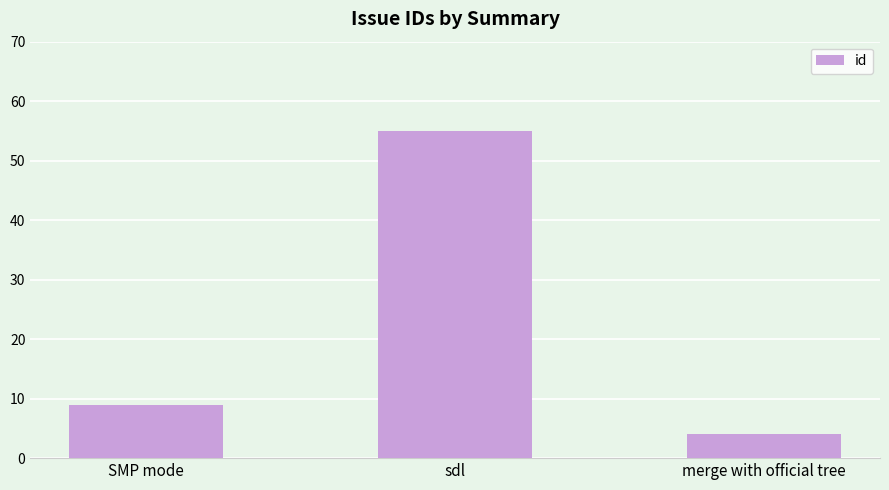

Reading right to left, what are all the values shown in this chart?

merge with official tree=4	sdl=55	SMP mode=9